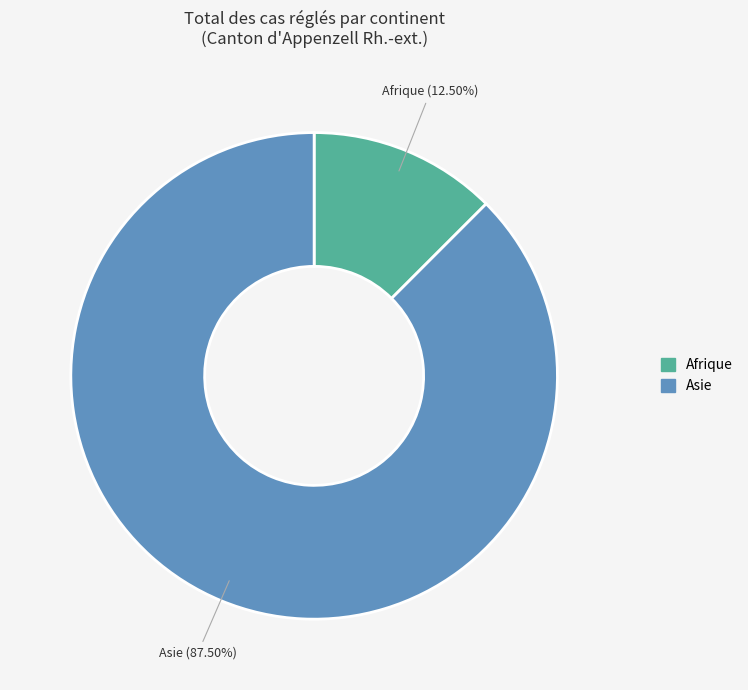

Do Afrique and Asie together represent more than half of the pie?

Yes